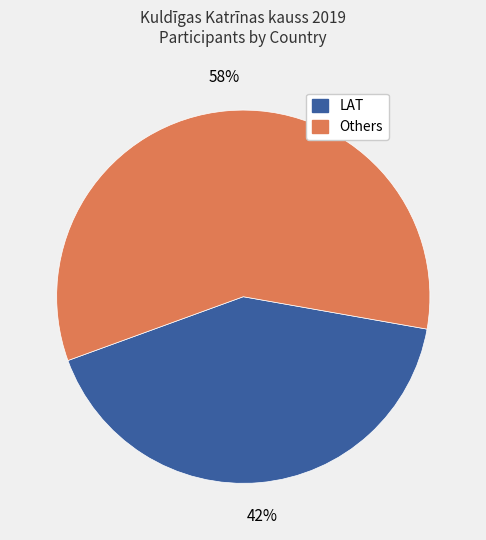

To the nearest percent, what is the average slice percentage?

50%